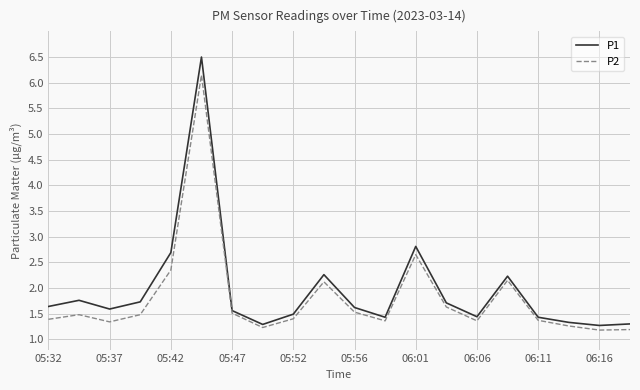

Rank the series by their maximum value, from highest to lowest.

P1, P2